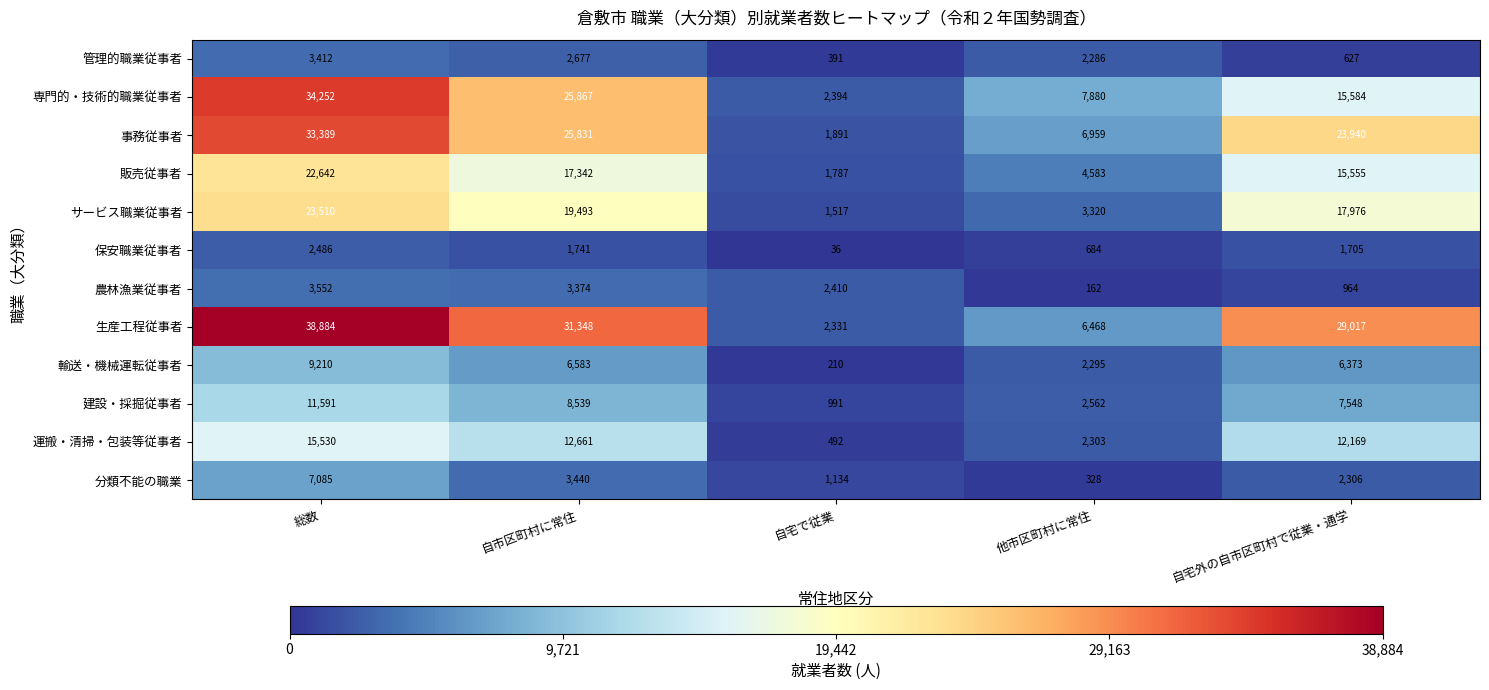

What is the spread (max minus min) of values at 他市区町村に常住?

7718